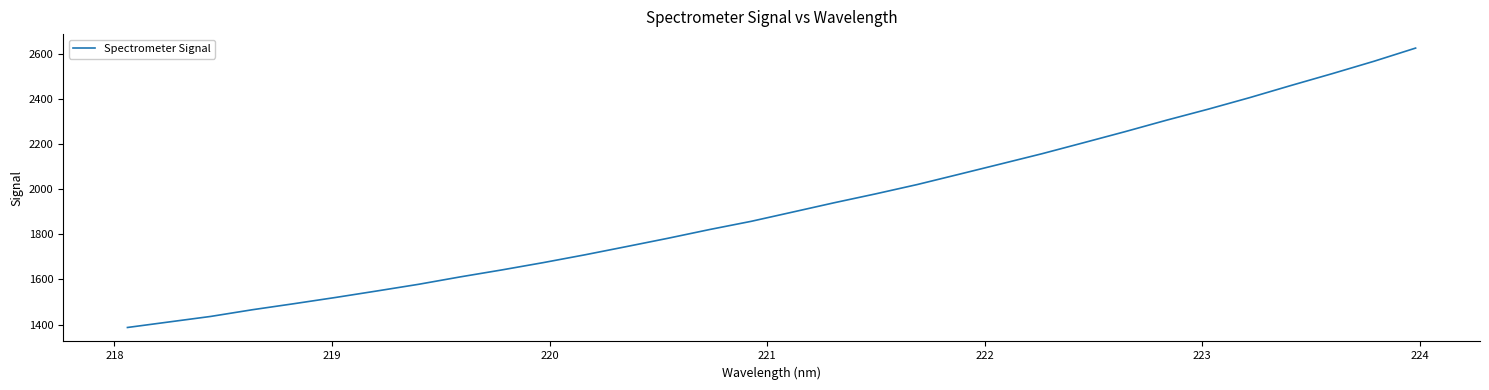

What is the difference between the maximum and second lowest values?

1212.5